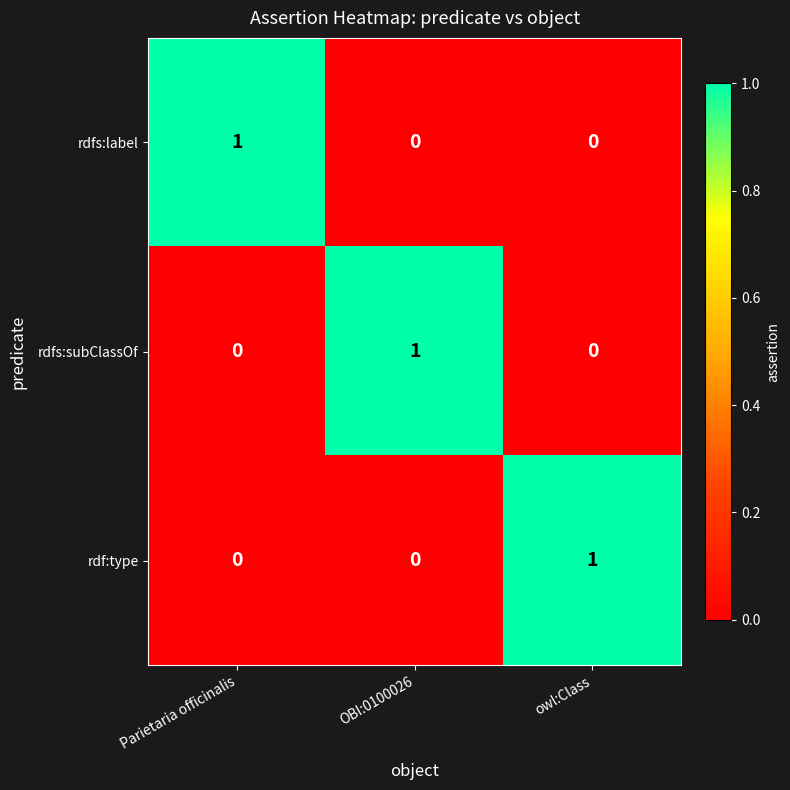

The value of rdfs:label at Parietaria officinalis is 1. True or false?

True